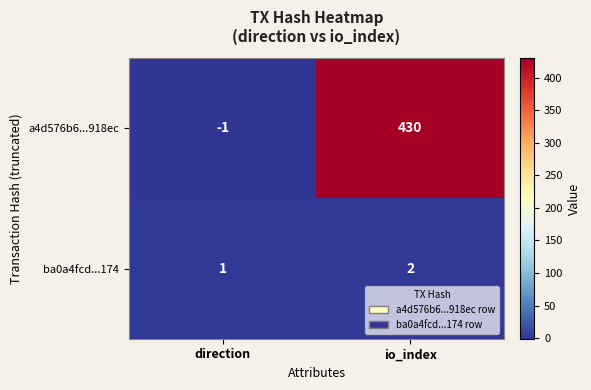

The value of ba0a4fcd...174 at direction is 2. True or false?

False